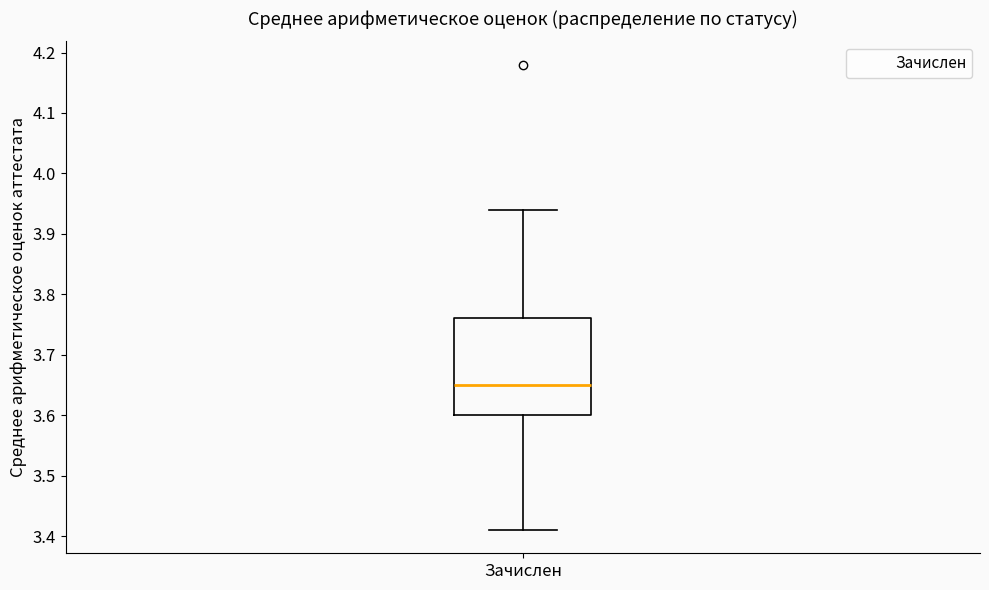

Transcribe this box plot: give where the median line is, the range the box spans, and where the two whiskers end, as read against the y-axis. The values are not printed on the chart, so give them approximately, as read against the axis.

median 3.65, box 3.60 to 3.76, whiskers 3.41 to 3.94